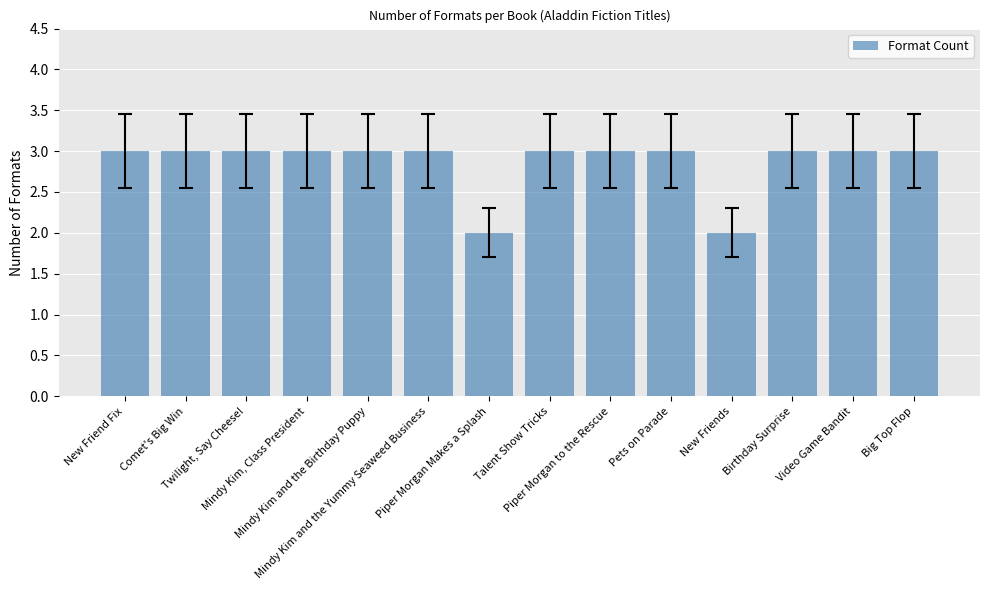

What is the difference between the second highest and second lowest values?

1